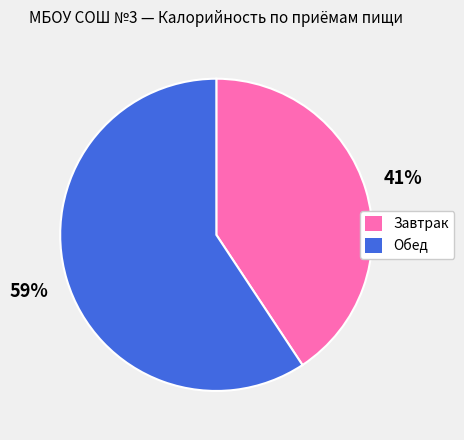

What is the largest slice in the pie chart?

Обед